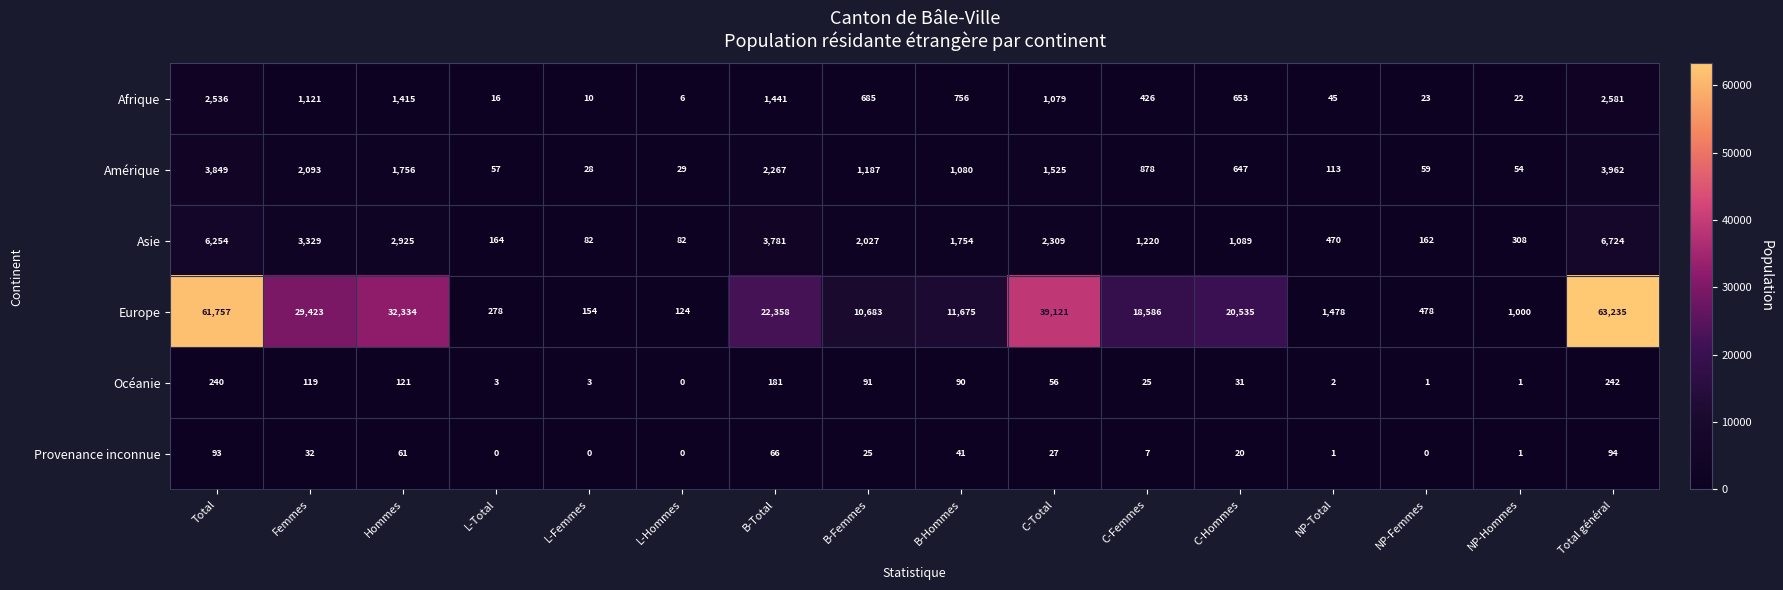

How many data points does each series have?

16